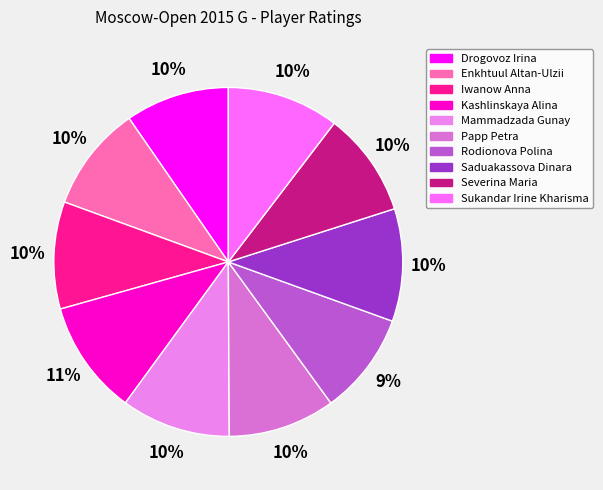

Do Saduakassova Dinara and Sukandar Irine Kharisma together represent more than half of the pie?

No